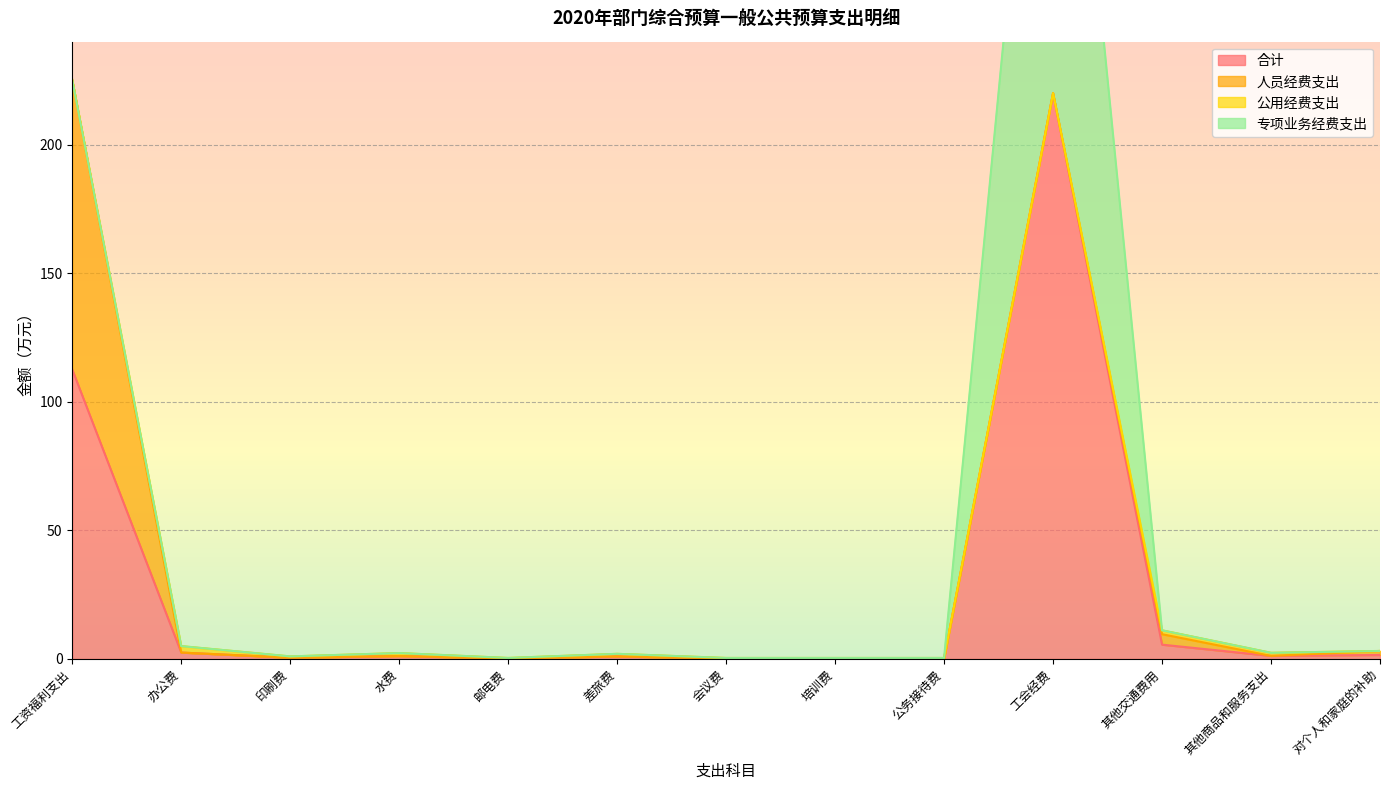

Where is the first local minimum for 公用经费支出?

印刷费